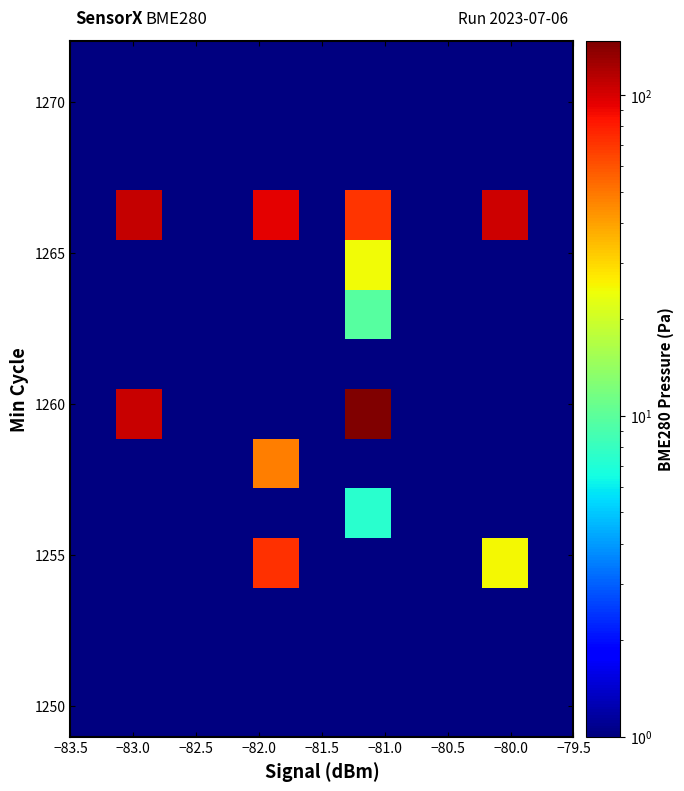

How many series are shown in this chart?

14